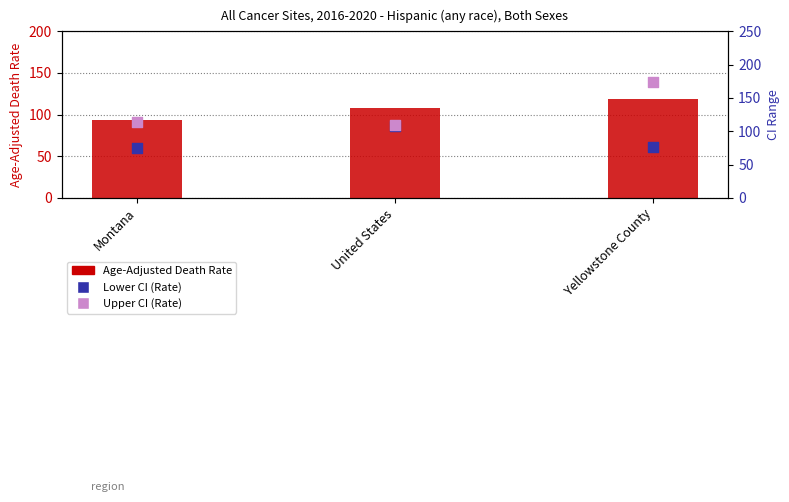

Is the value of Upper CI (Rate) at United States greater than the value of Age-Adjusted Death Rate at United States?

Yes